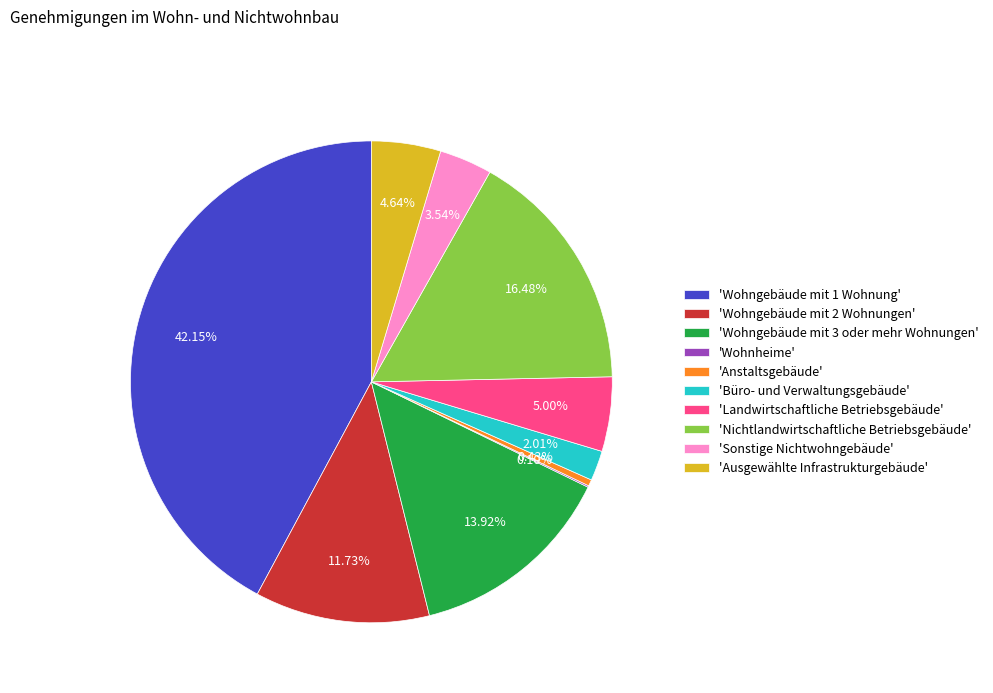

Is the sum of 'Anstaltsgebäude' and 'Landwirtschaftliche Betriebsgebäude' greater than half?

No